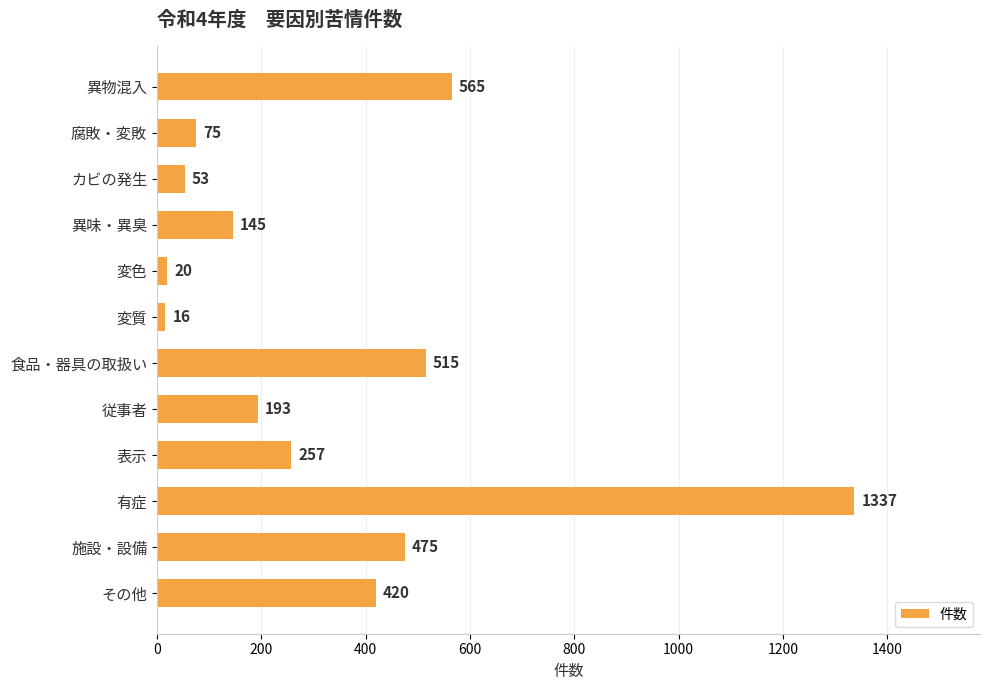

What is the value of the 7th bar from the top?

515